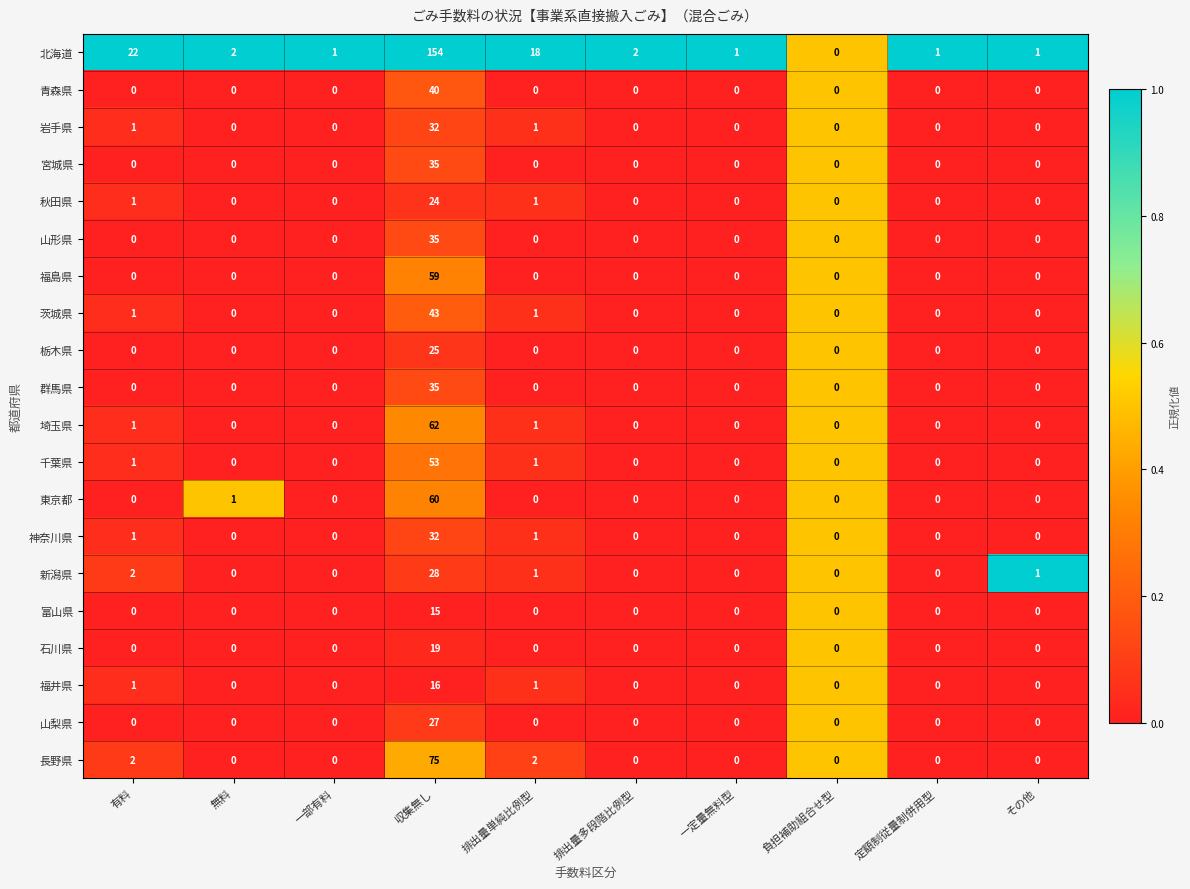

Which series changed the most between 無料 and 排出量多段階比例型?

東京都